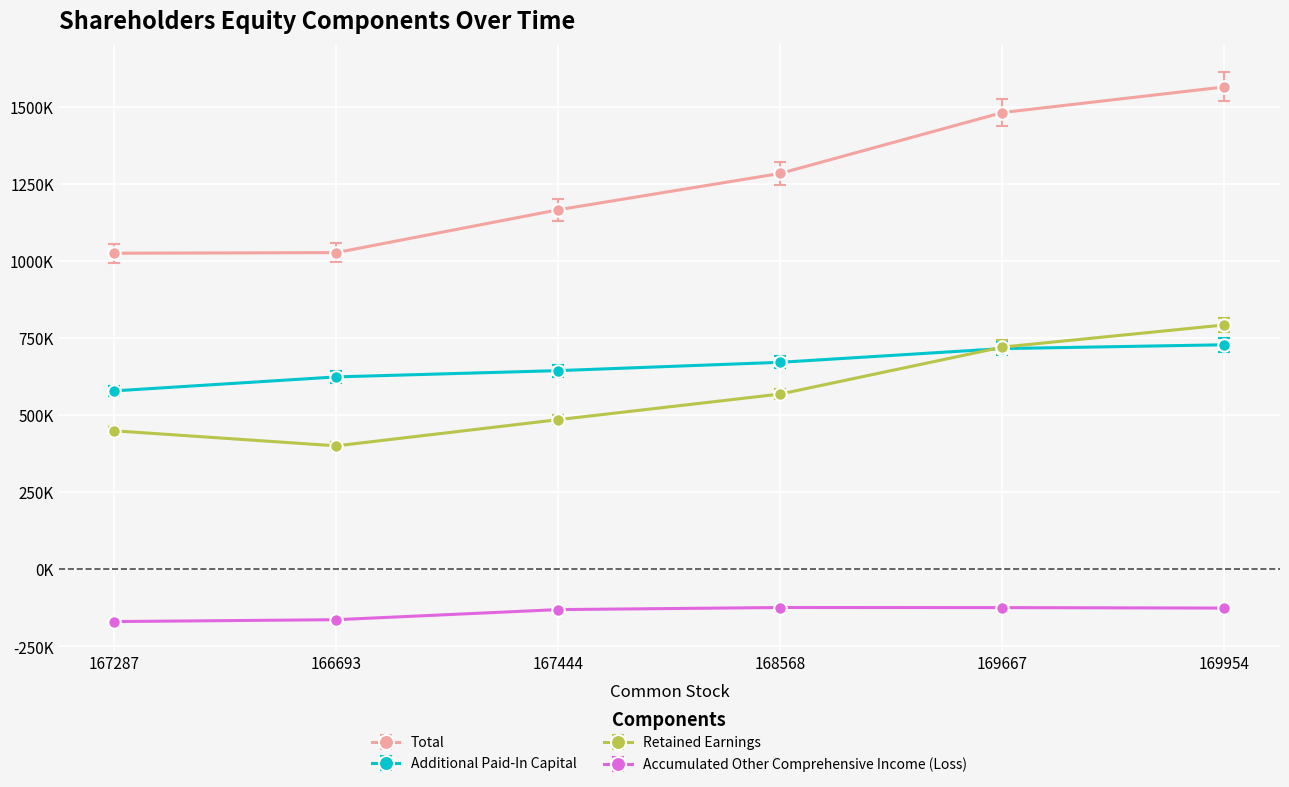

At which label is Additional Paid-In Capital closest to 653227?

167444